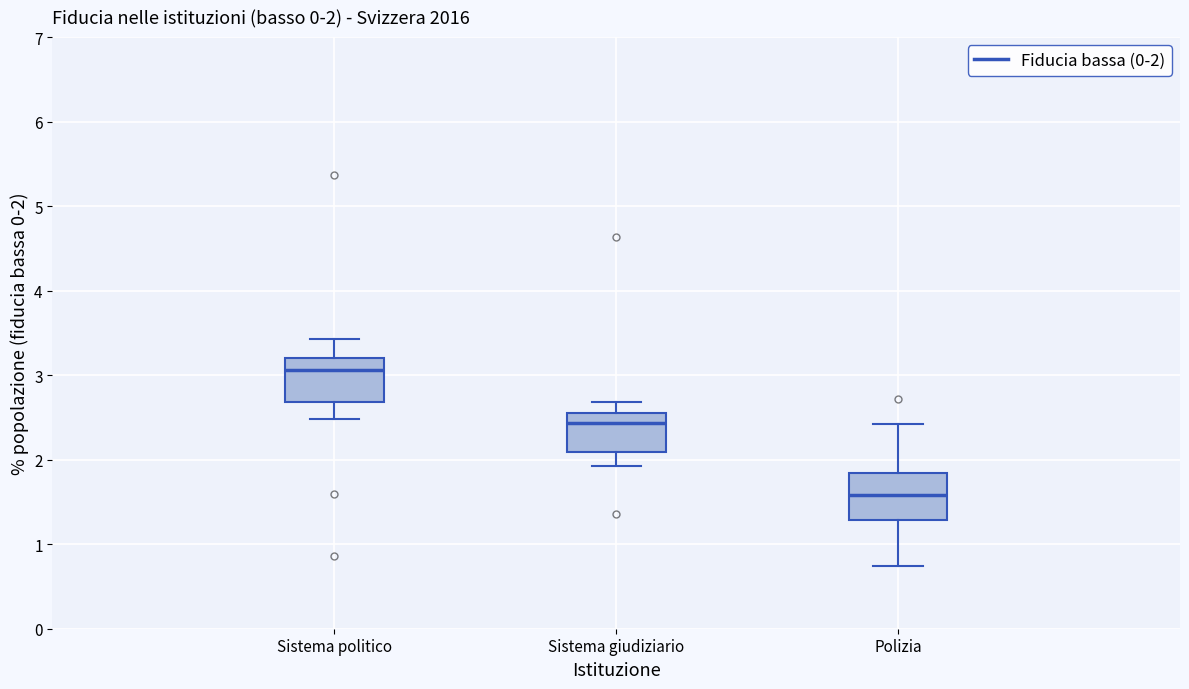

Which box's median line is the lowest?

Polizia